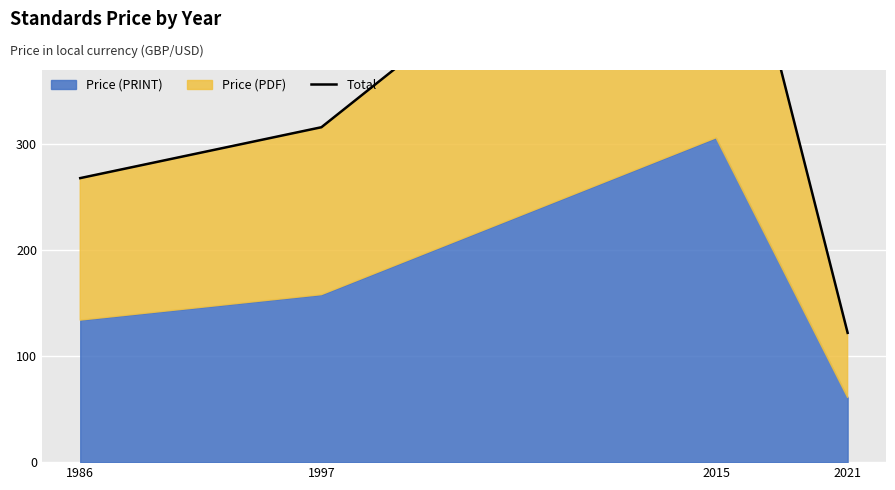

Which label corresponds to the largest value in the chart?

2015